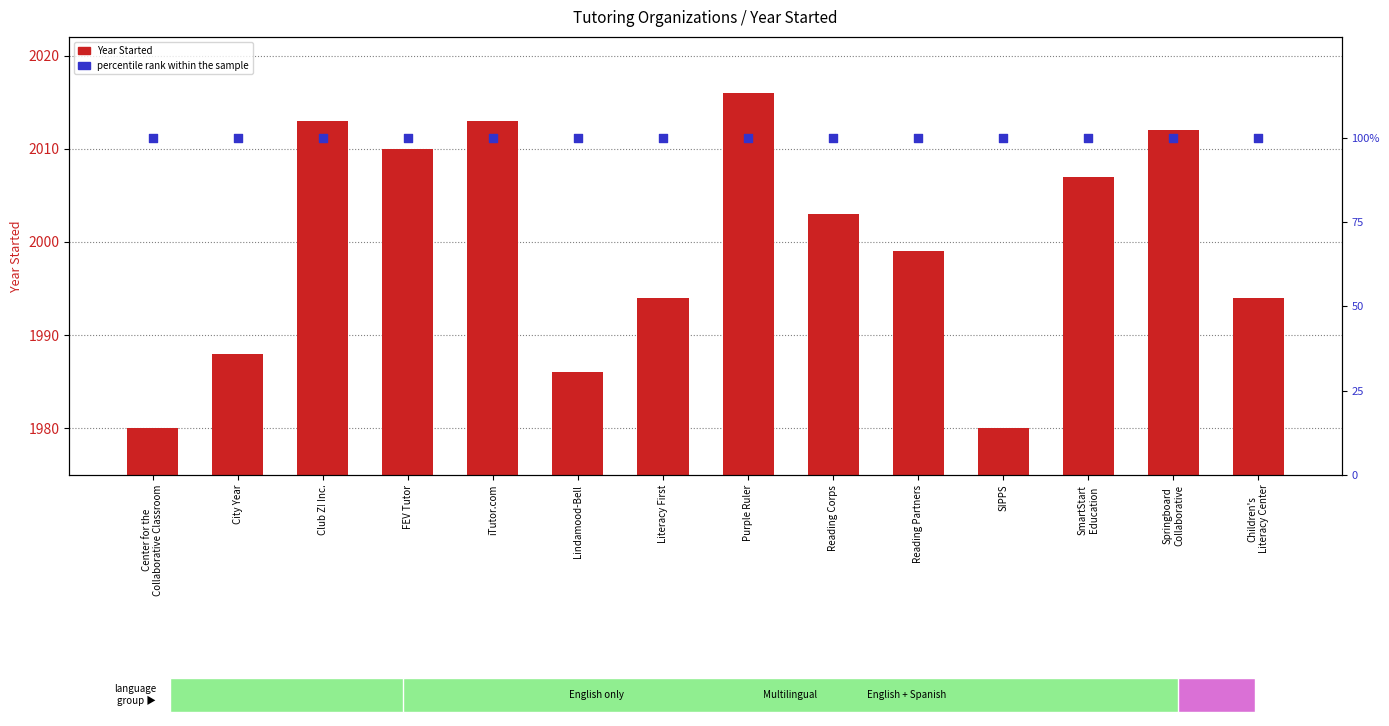

What is the total value across all series at Reading Partners?

2099